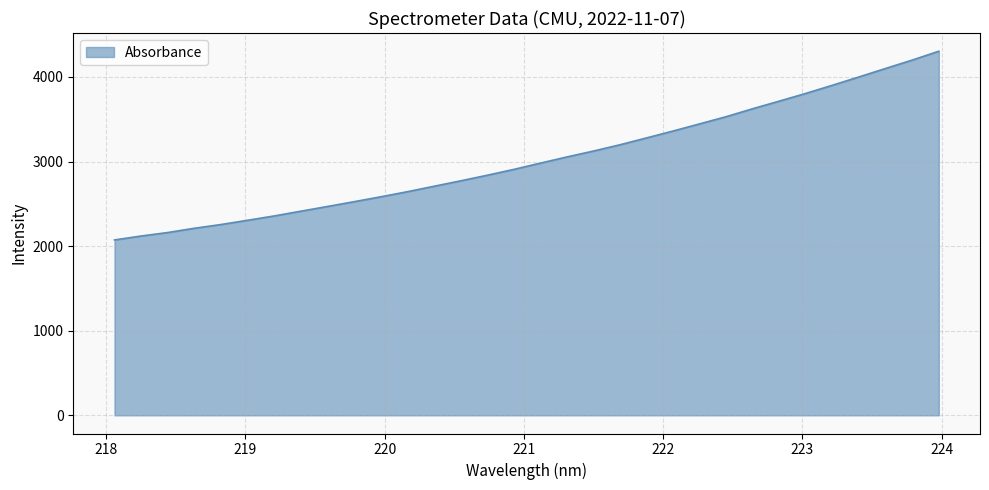

What is the difference between the maximum and minimum values?

2230.9